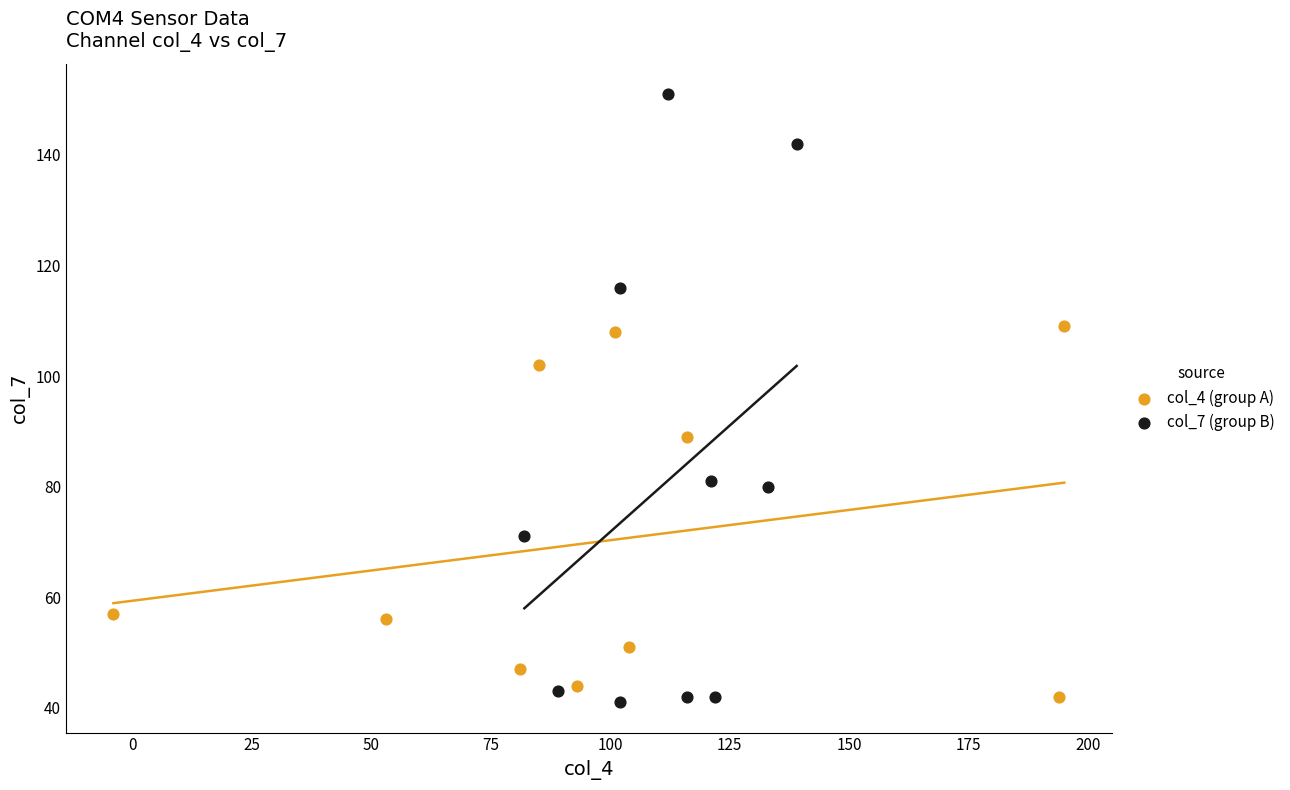

What are all the series names shown in the legend?

col_4 (group A), col_7 (group B)